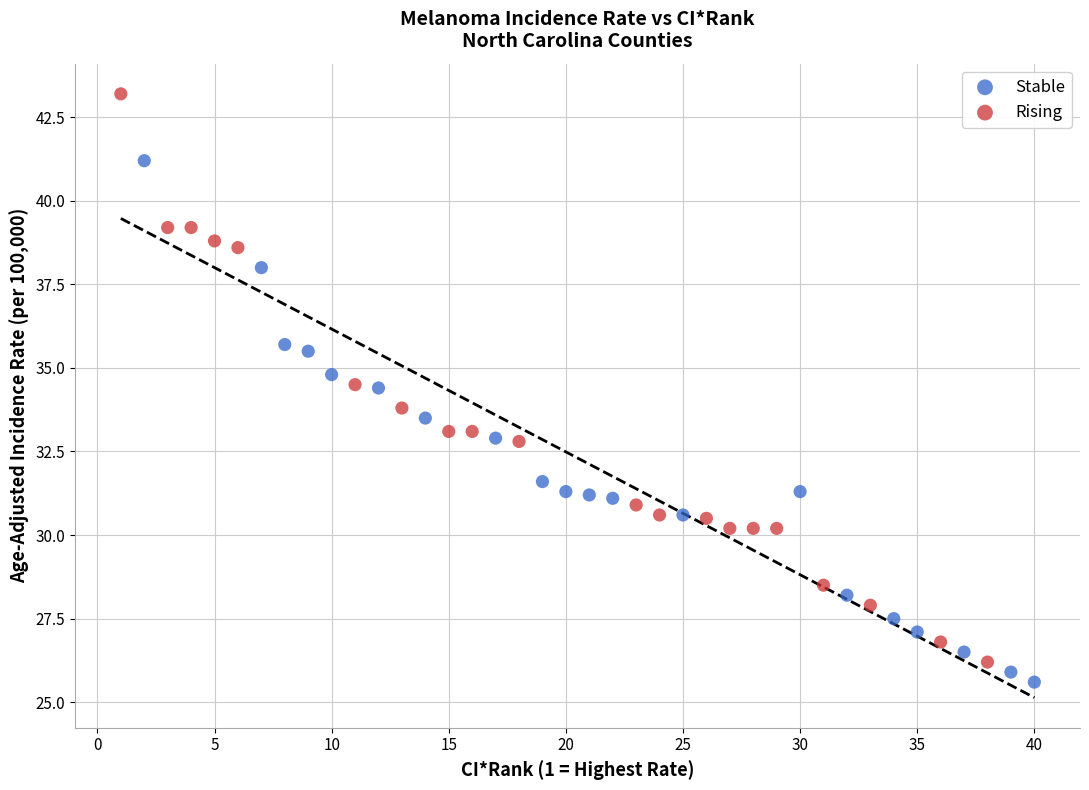

Which series reaches the maximum Y coordinate?

Rising